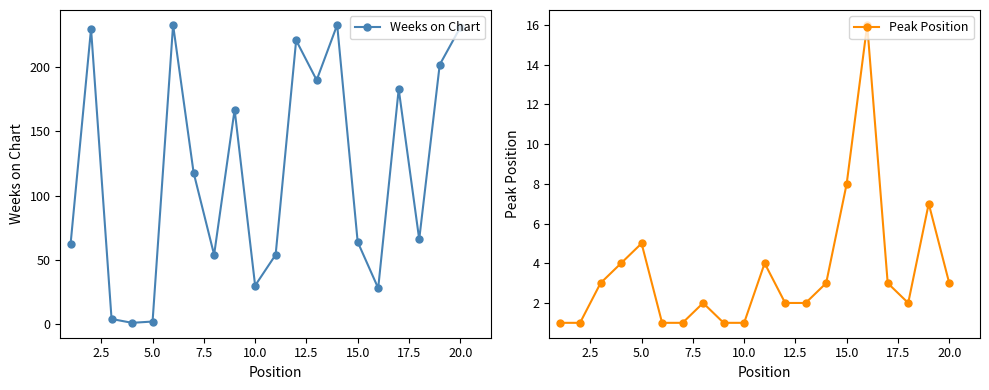

Rank the series by their maximum value, from highest to lowest.

Weeks on Chart, Peak Position